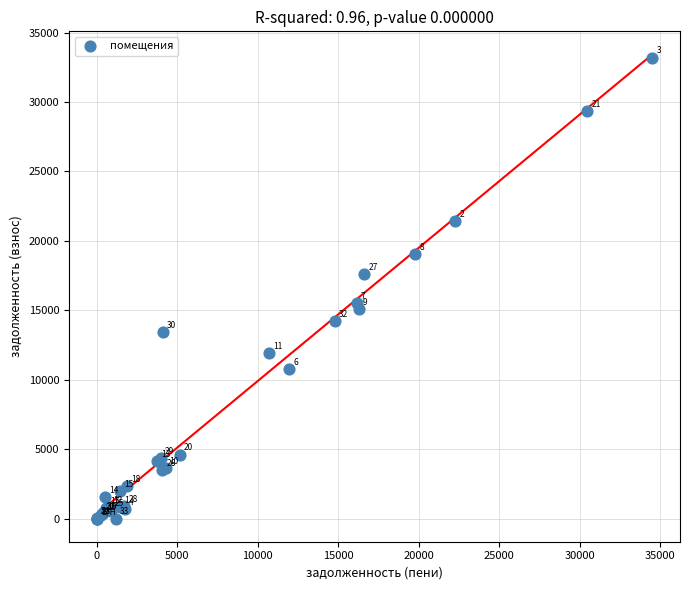

What Y value in the scatter plot is closest to 16599?

17630.5